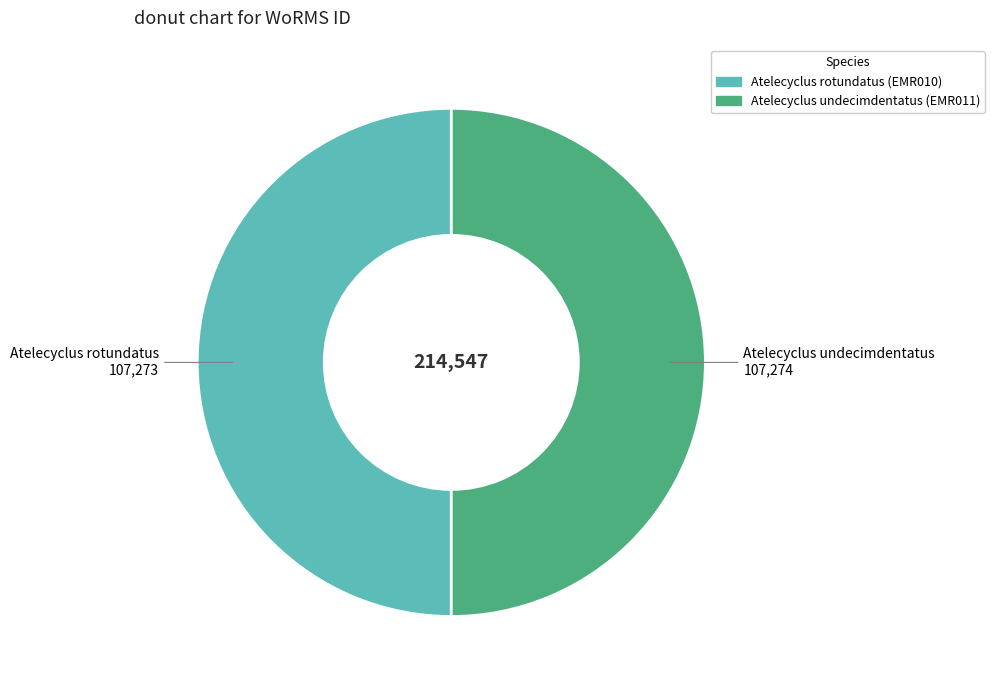

Approximately how many times larger is the value at Atelecyclus undecimdentatus (EMR011) compared to Atelecyclus rotundatus (EMR010)?

1.0